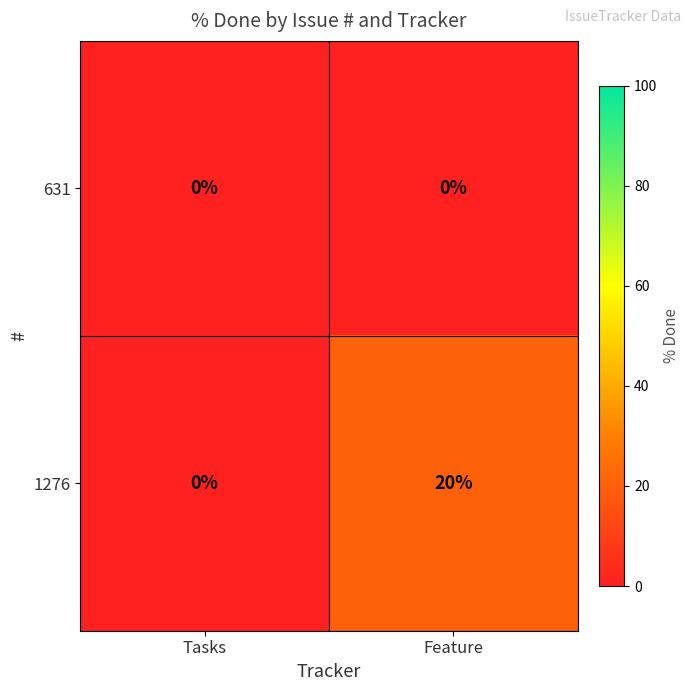

Rank the series by their maximum value, from highest to lowest.

1276, 631